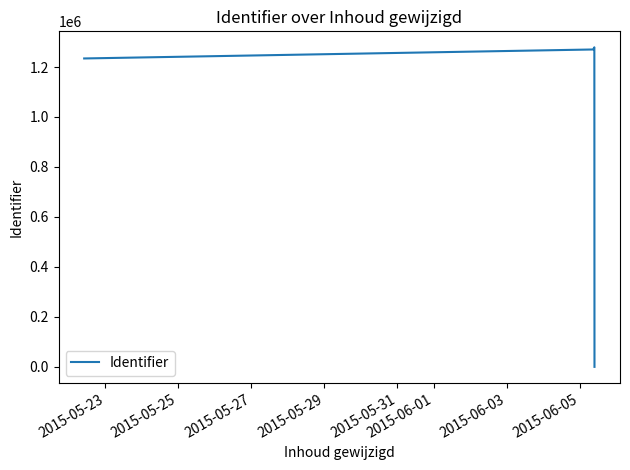

How many lines are shown in the chart?

1